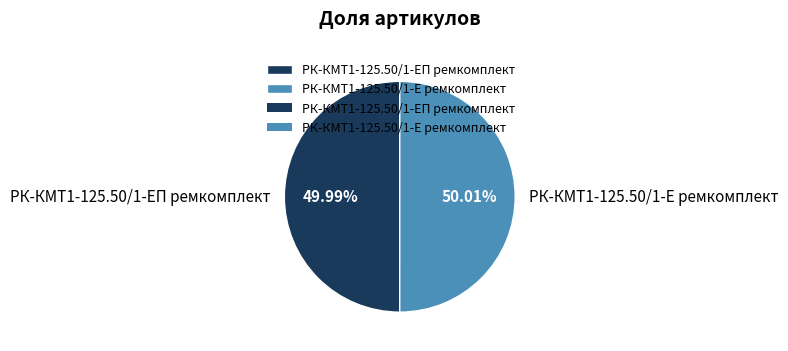

Is there any slice that represents more than half of the pie?

Yes